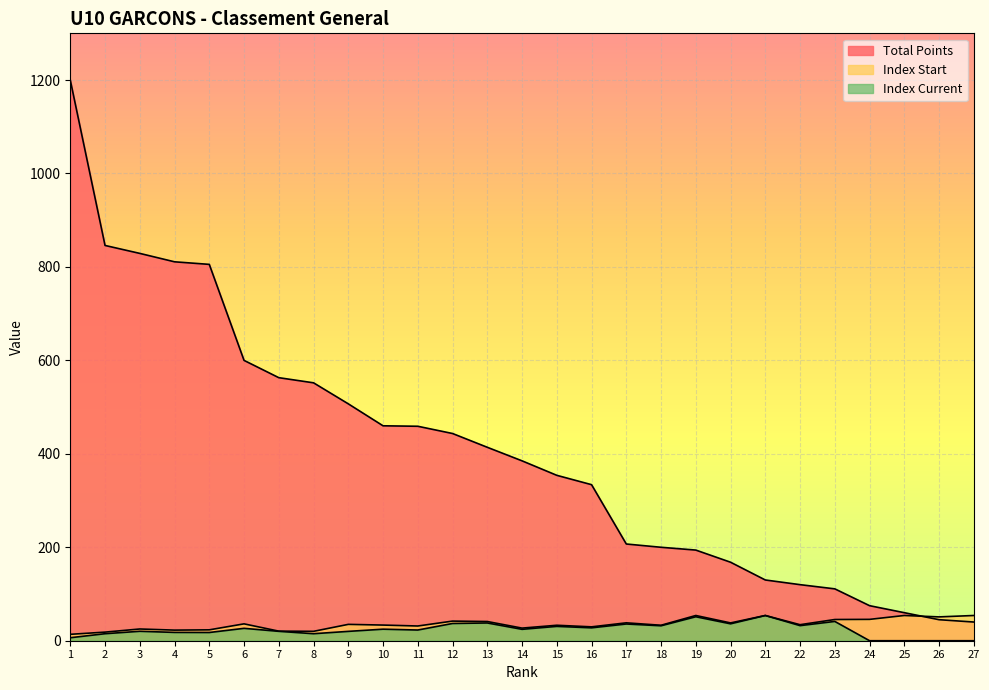

Reading left to right, list all the values displayed in this chart.

Total Points: 1200.0	846.0	829.0	811.0	805.5	600.0	563.0	552.0	507.0	460.0	459.0	443.5	414.0	385.0	354.0	334.0	207.0	200.0	194.0	168.0	130.0	120.0	111.0	75.0	60.0	45.0	40.0
Index Start: 13.7	18.4	25.1	22.7	23.3	36.1	20.5	20.1	35.0	33.5	31.5	42.0	41.1	27.0	33.1	29.7	38.3	33.1	54.0	38.1	54.0	34.3	45.4	45.7	54.0	51.0	54.0
Index Current: 6.4	15.0	20.2	17.8	17.6	26.5	20.1	15.0	20.0	24.7	22.9	36.9	38.0	24.4	30.7	27.6	35.8	32.0	51.3	36.2	54.0	32.3	41.3	0.0	0.0	0.0	0.0